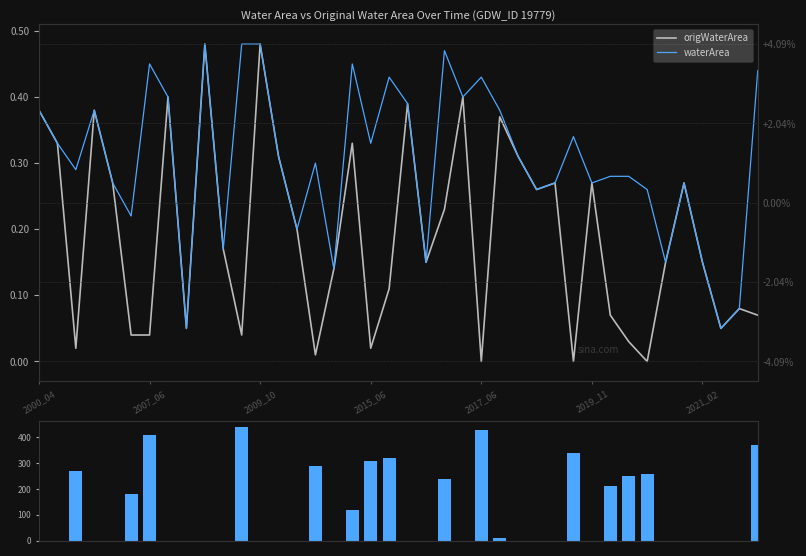

What is the label of the 16th bar from the left?

15